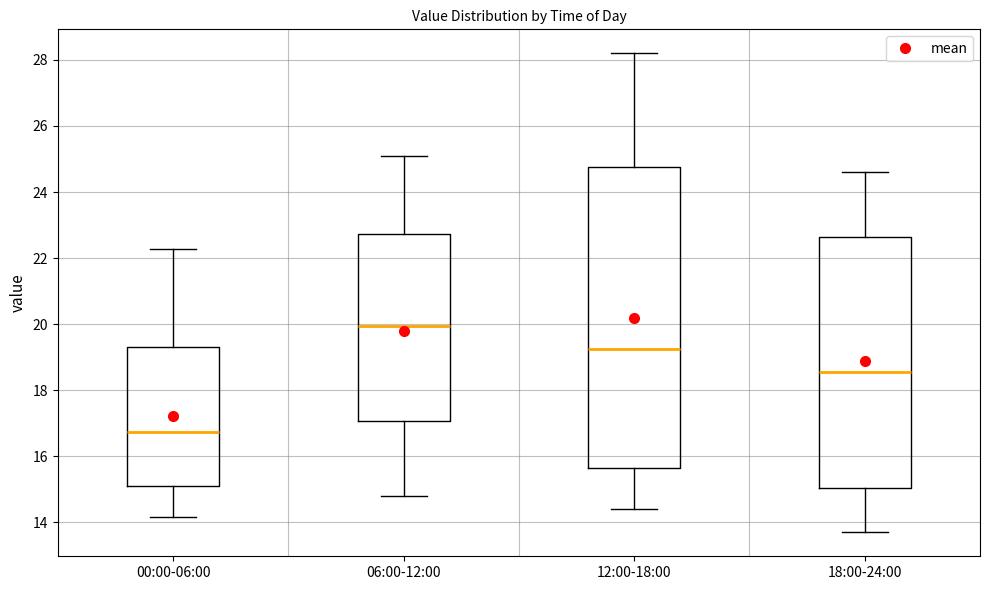

Where does the median line of the box for 18:00-24:00 sit on the y-axis? The values are not printed on the chart, so give them approximately, as read against the axis.

18.6